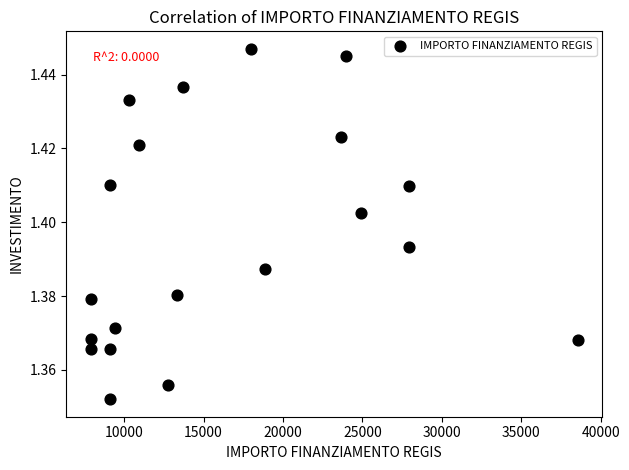

What is the range of X values (max minus min)?

30674.0